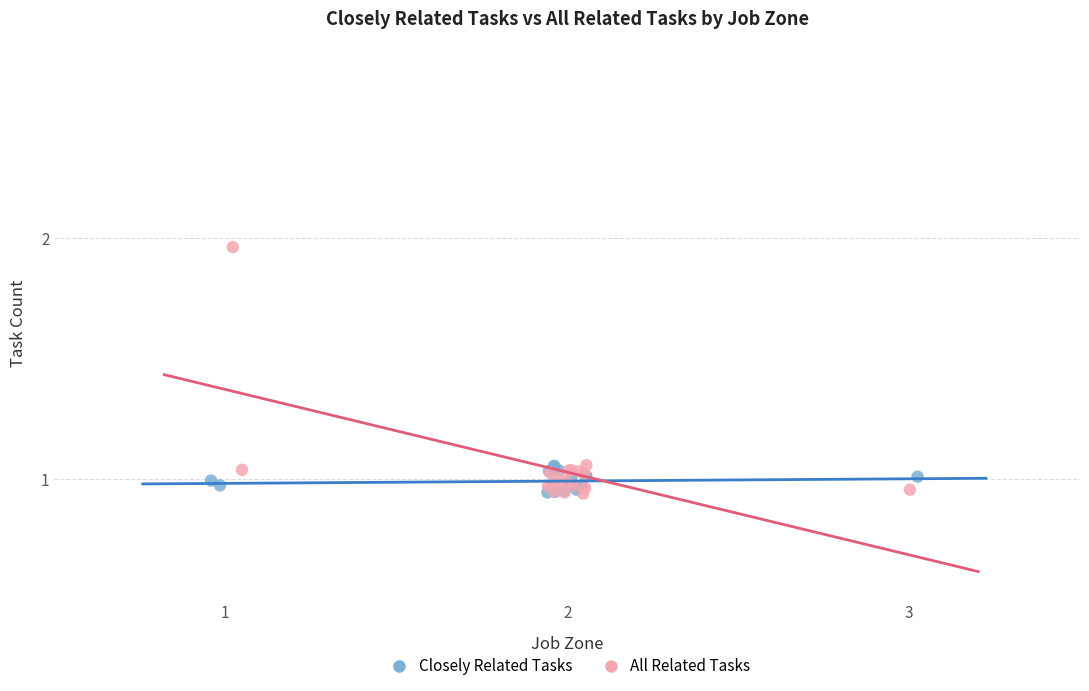

Which series reaches the maximum Y coordinate?

All Related Tasks